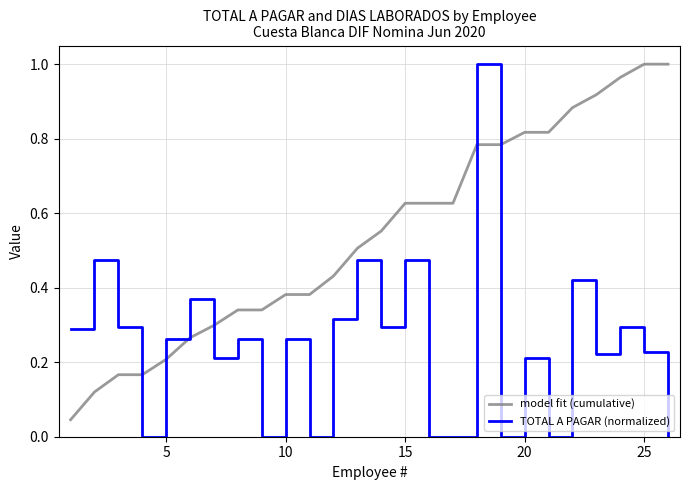

How many distinct data groups are displayed?

2